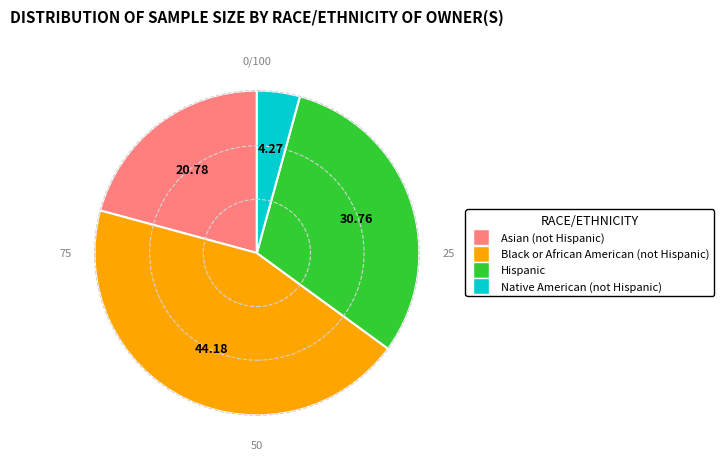

Count the number of slices in the pie.

4